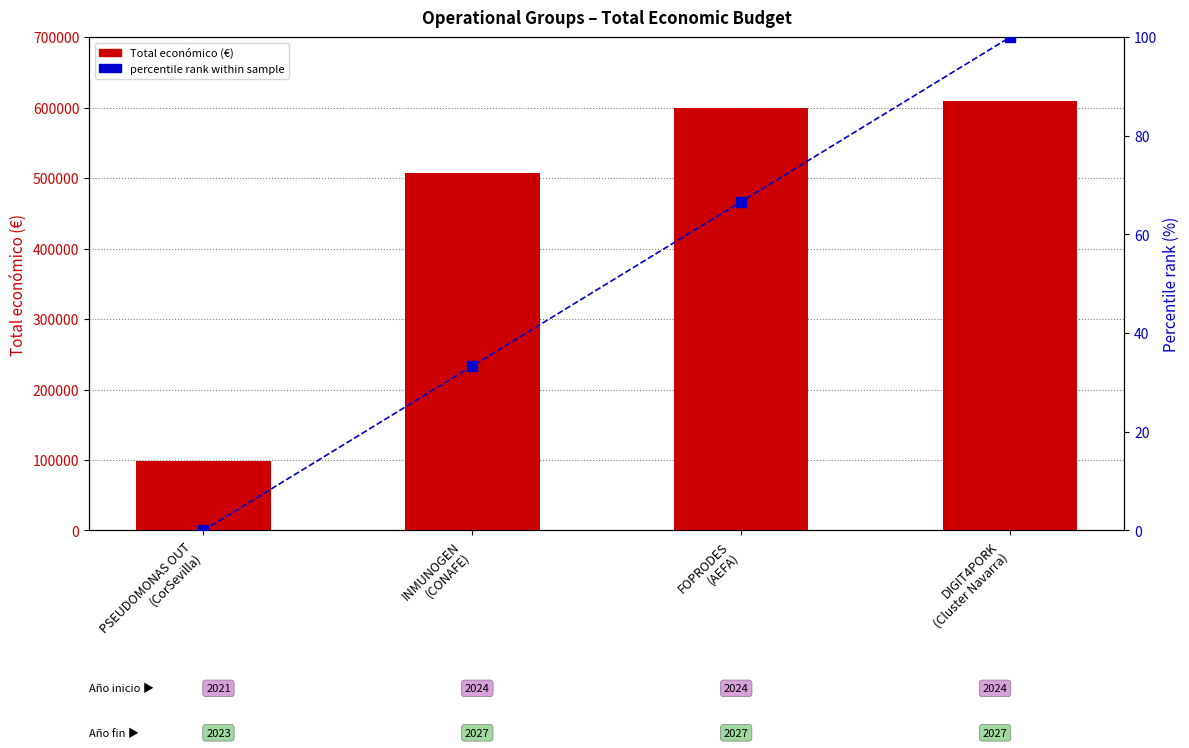

Which series contains the lowest Y value?

percentile rank within sample